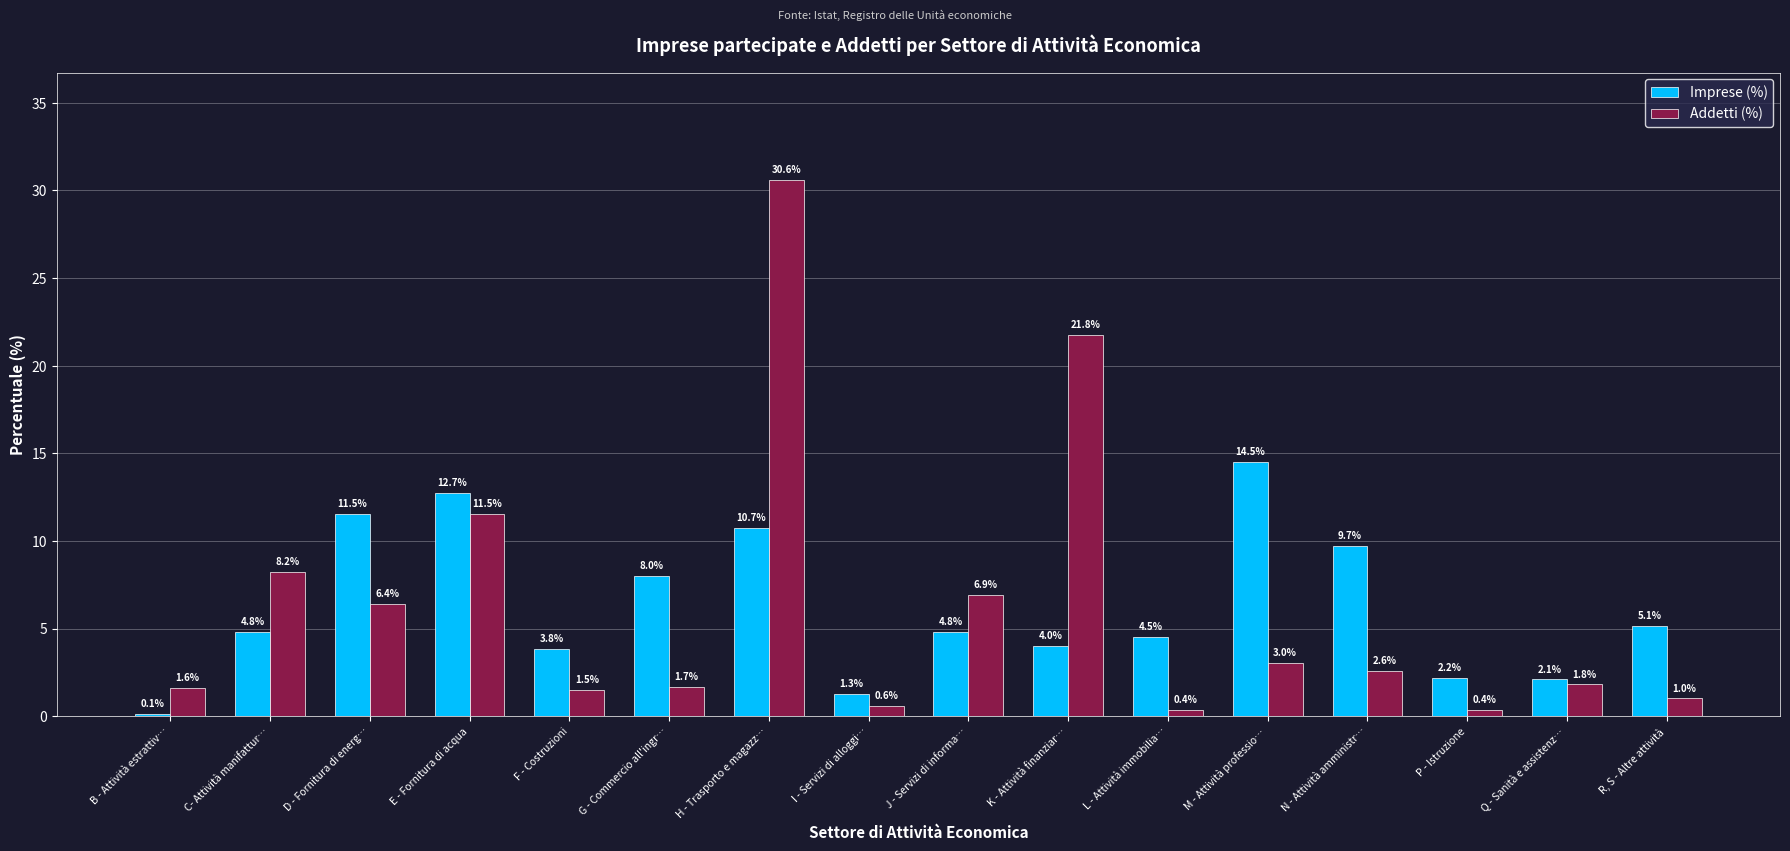

Which label corresponds to the largest value in the chart?

H - Trasporto e magazz…